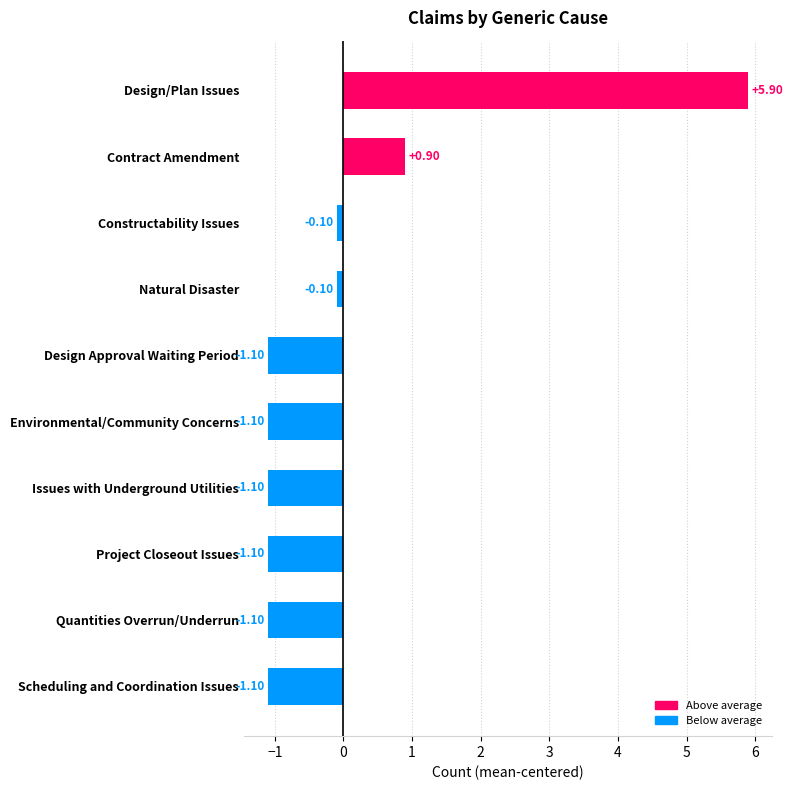

Where is the data nearest to the value 2?

Contract Amendment